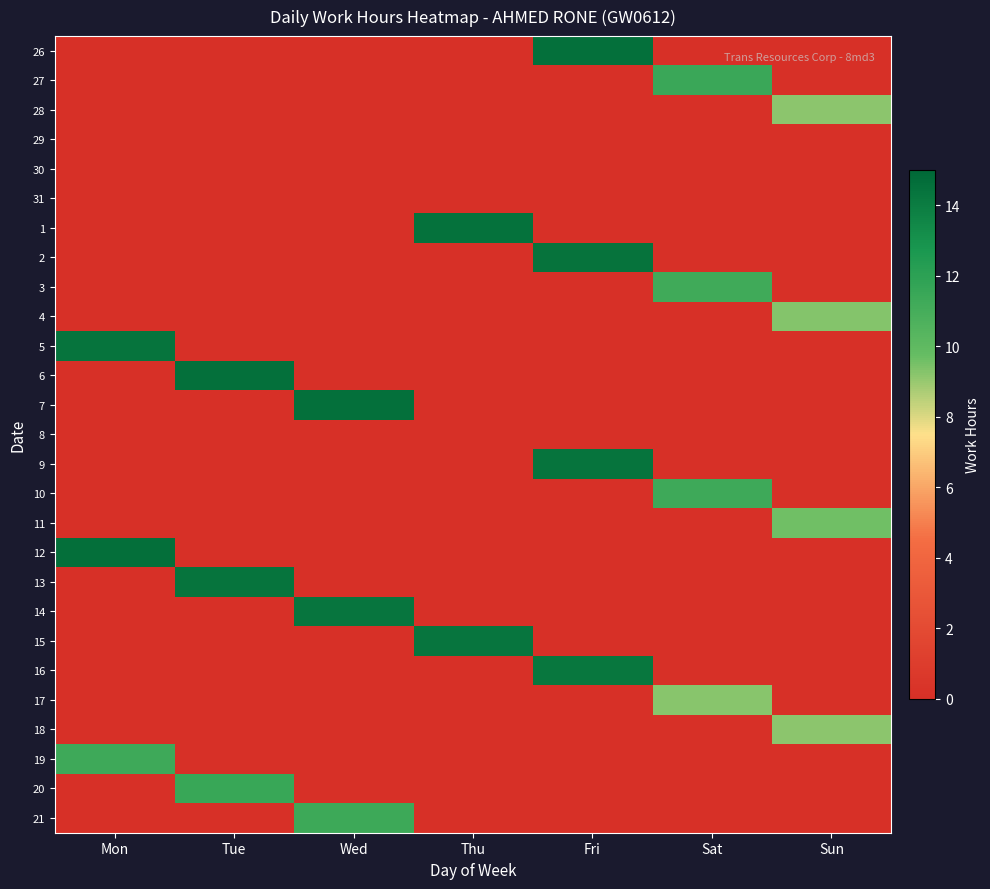

What is the greatest value displayed?

14.6